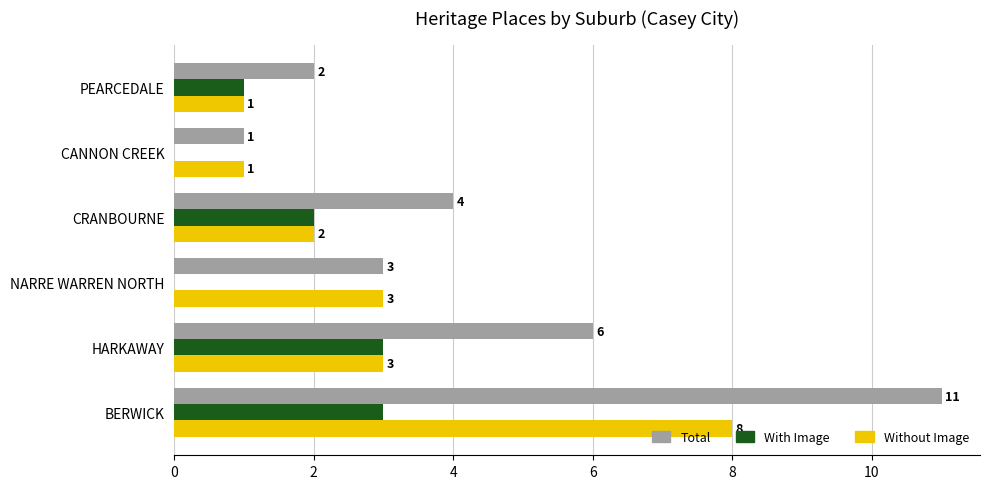

What is the maximum value for Total?

11